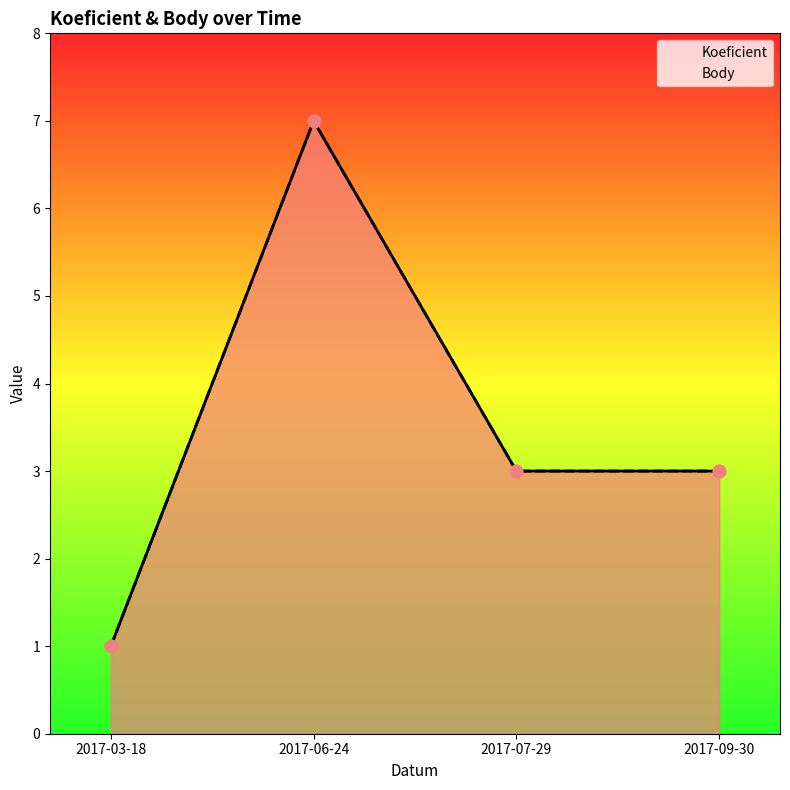

Which series has the largest Y range (max minus min)?

Koeficient